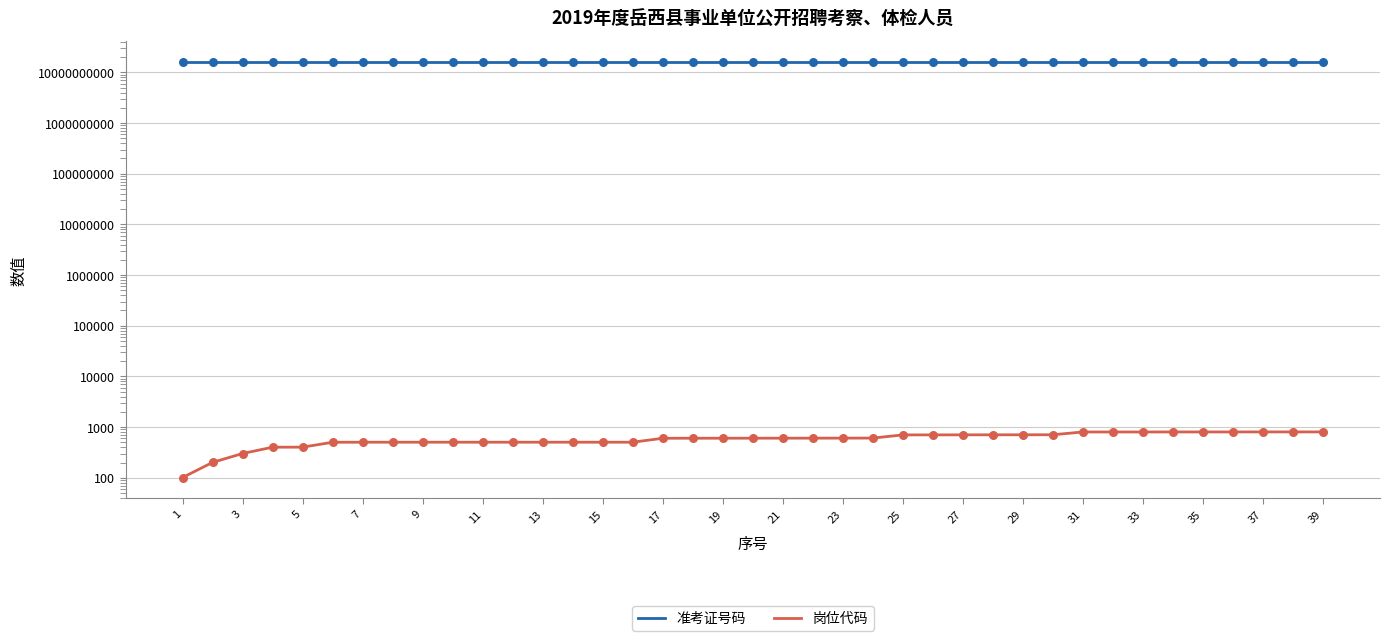

Which series contains the highest Y value?

准考证号码